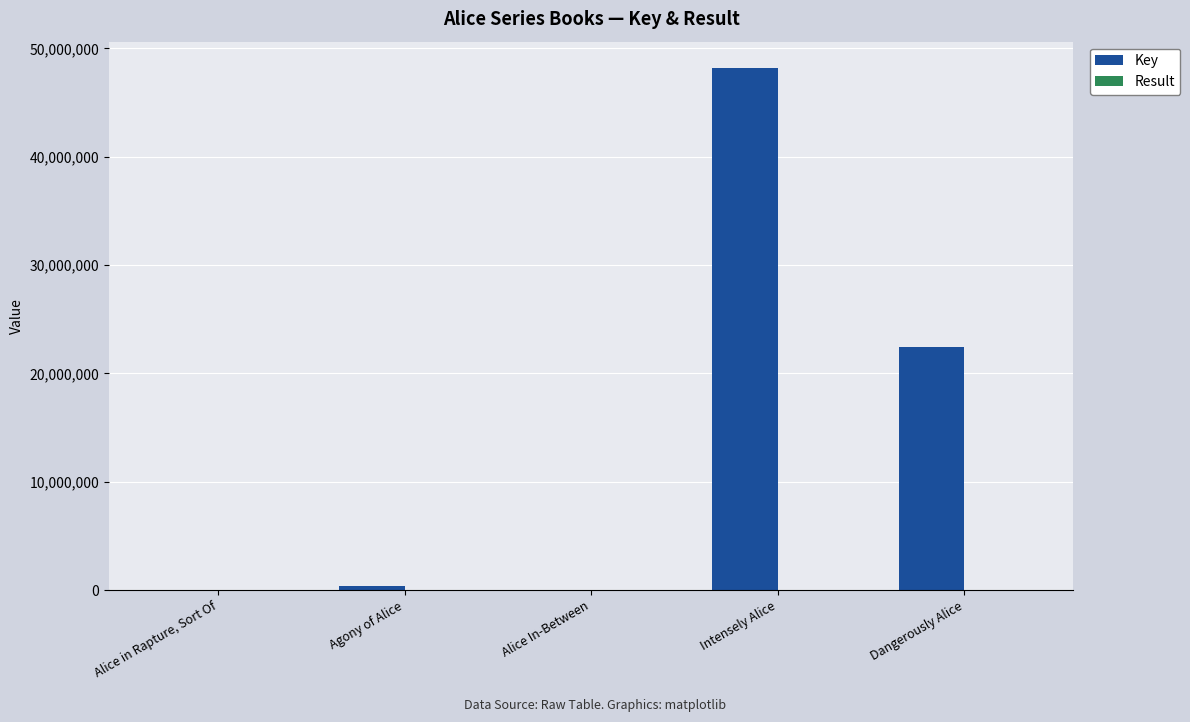

Which series has the largest range (max minus min)?

Key